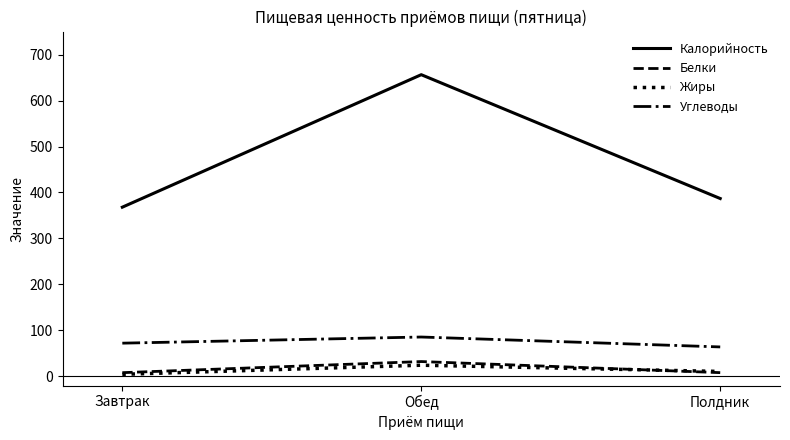

True or false: Белки has a value of 8.2 at Завтрак.

True